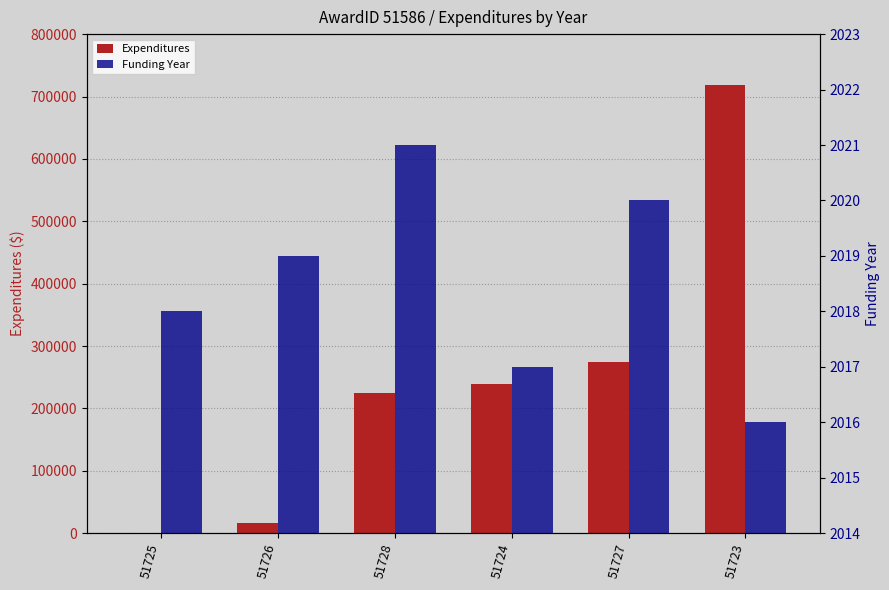

What is the average value of the Expenditures series?

245453